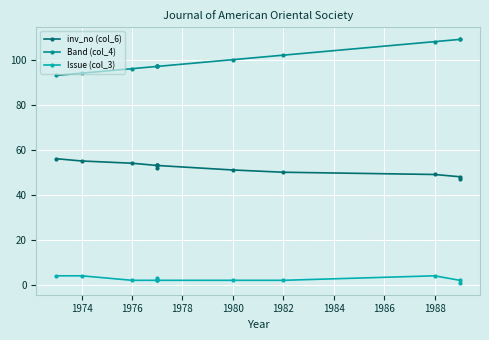

How many lines are shown in the chart?

3